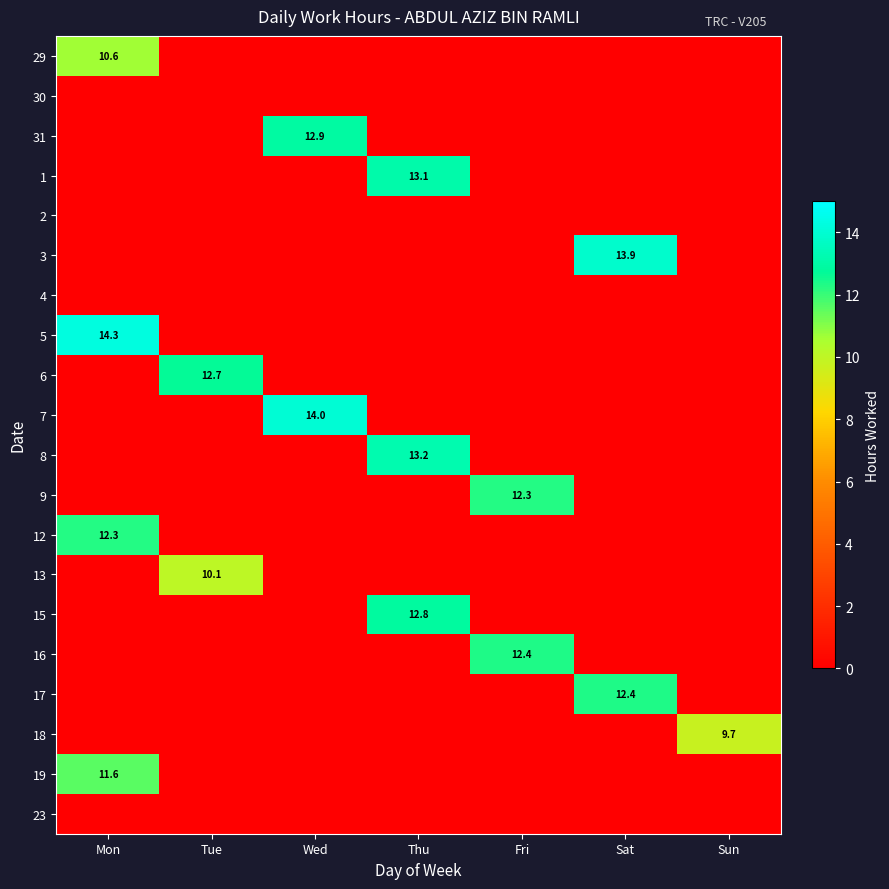

The value of 8 at Thu is 19.8. True or false?

False